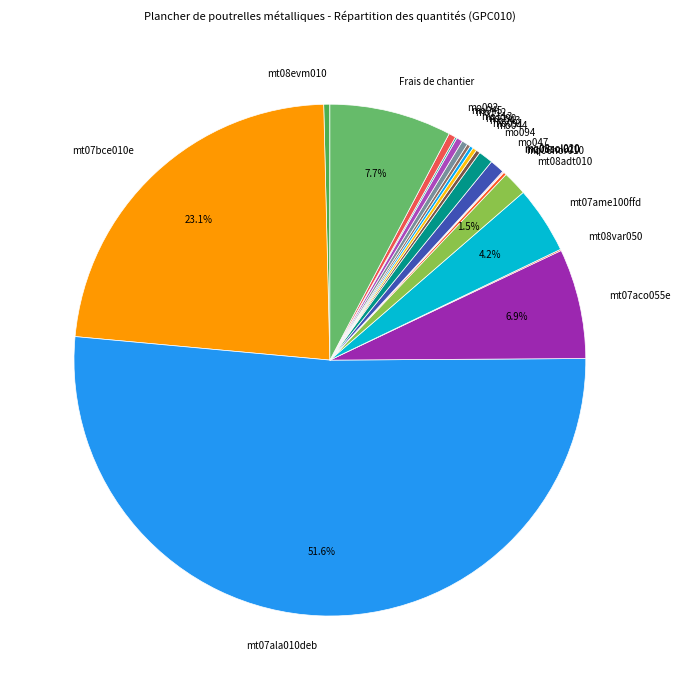

To the nearest percent, what is the difference between the largest and smallest slice percentages?

52%